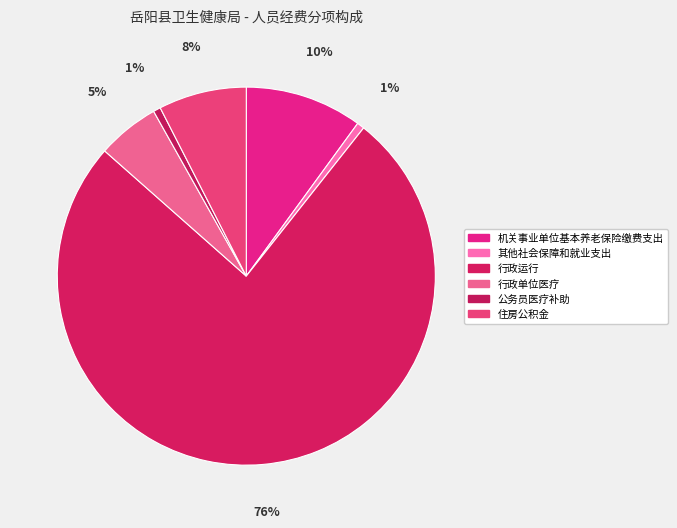

Do 公务员医疗补助 and 机关事业单位基本养老保险缴费支出 together represent more than half of the pie?

No